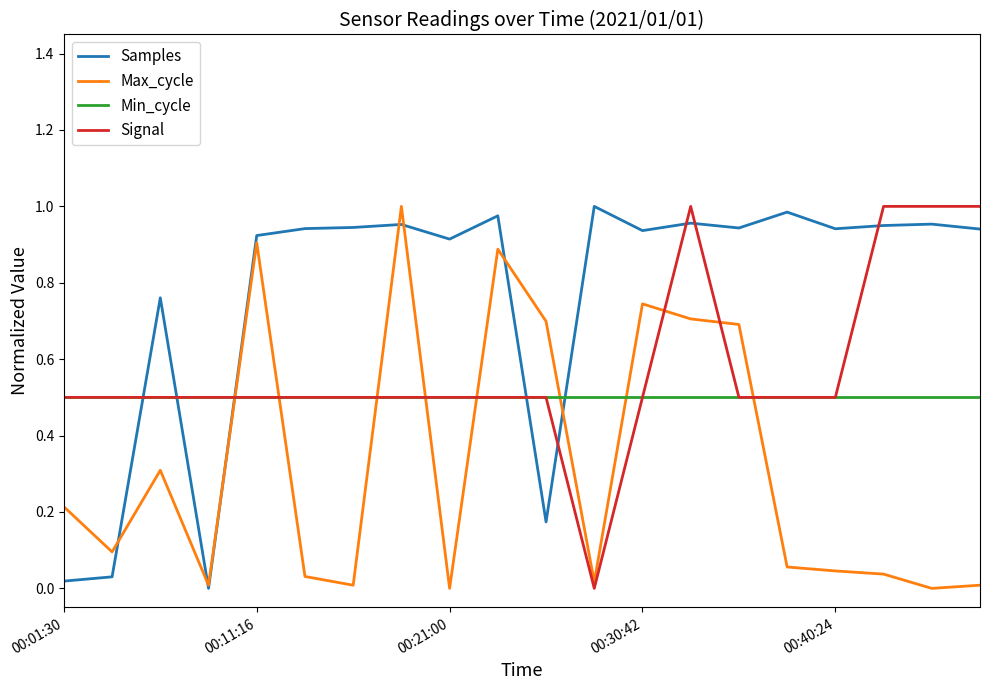

Which series has the largest total across all categories?

Samples